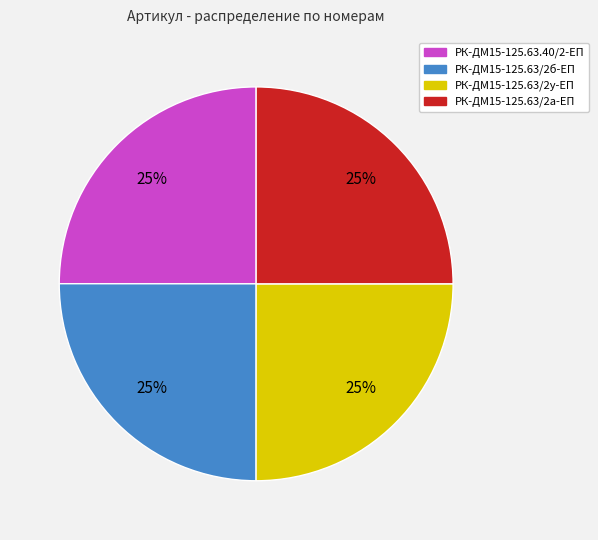

To the nearest percent, what is the combined percentage of РК-ДМ15-125.63/2б-ЕП and РК-ДМ15-125.63.40/2-ЕП?

50%